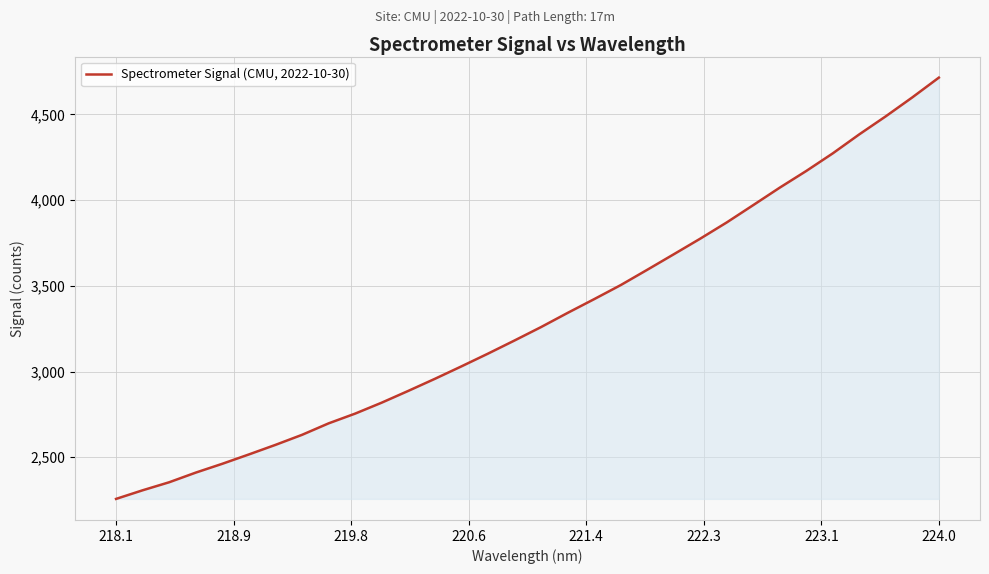

What is the difference between the maximum and minimum values?

2457.0